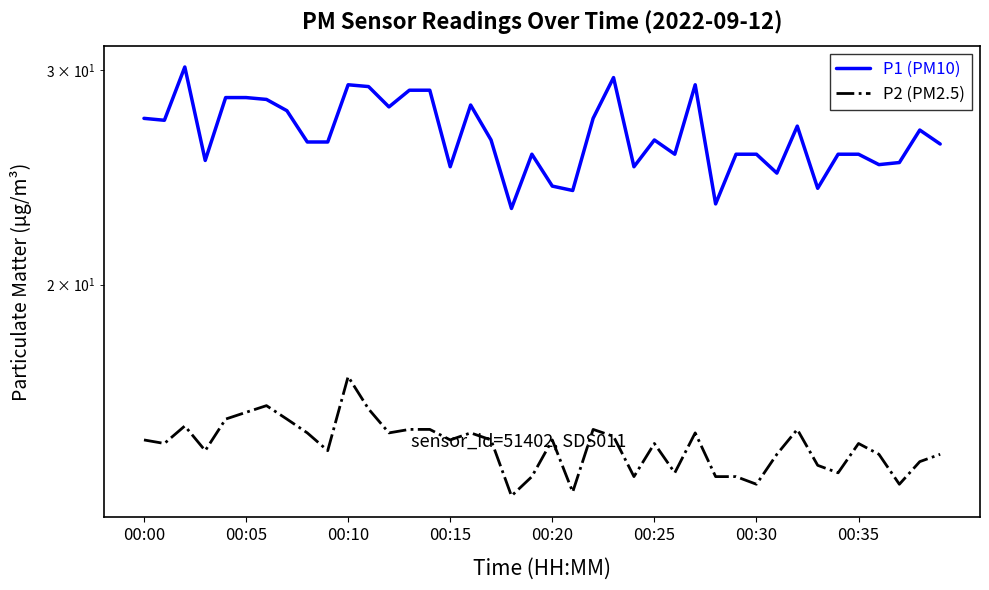

Reading left to right, list all the values displayed in this chart.

P1 (PM10): 27.4	27.3	30.2	25.3	28.5	28.5	28.4	27.8	26.2	26.2	29.2	29.1	28.0	28.9	28.9	25.0	28.1	26.3	23.1	25.6	24.1	23.9	27.4	29.6	25.0	26.3	25.6	29.2	23.3	25.6	25.6	24.7	27.0	24.0	25.6	25.6	25.1	25.2	26.8	26.1
P2 (PM2.5): 14.9	14.8	15.3	14.6	15.5	15.7	15.9	15.5	15.1	14.6	16.8	15.8	15.1	15.2	15.2	14.9	15.1	14.9	13.4	13.9	14.9	13.5	15.2	15.0	13.9	14.8	14.0	15.1	13.9	13.9	13.7	14.5	15.2	14.2	14.0	14.8	14.5	13.7	14.3	14.5